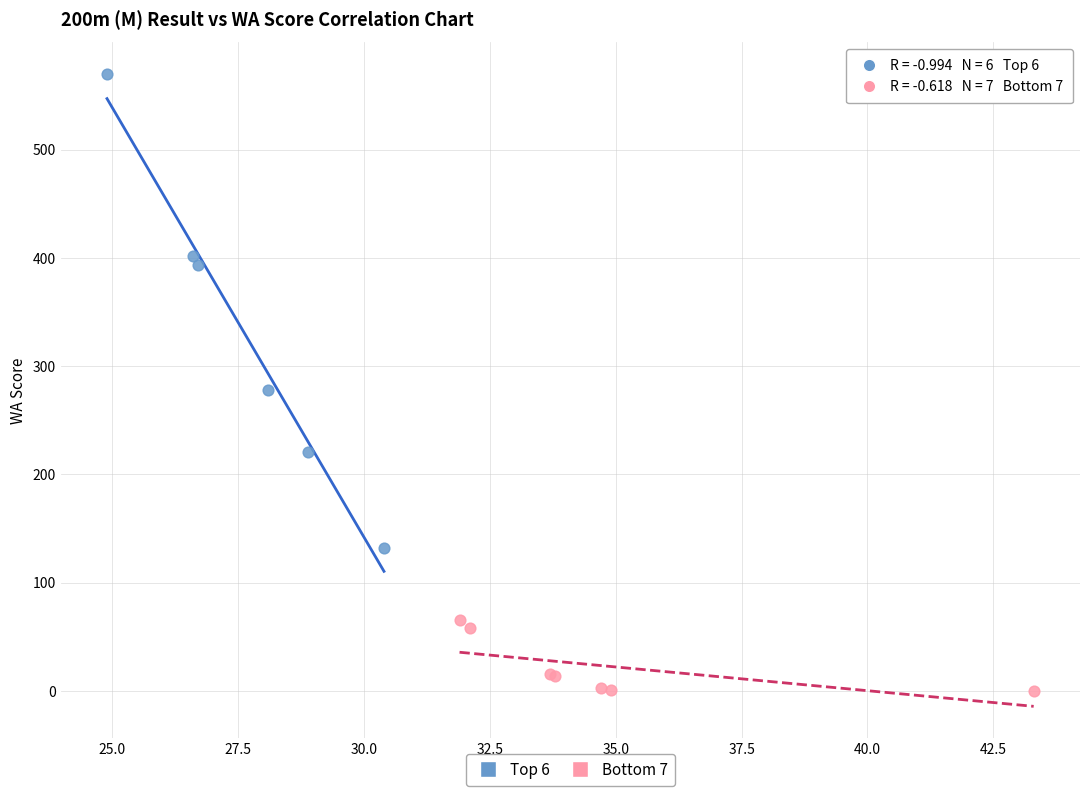

What are all the series names shown in the legend?

Top 6, Bottom 7